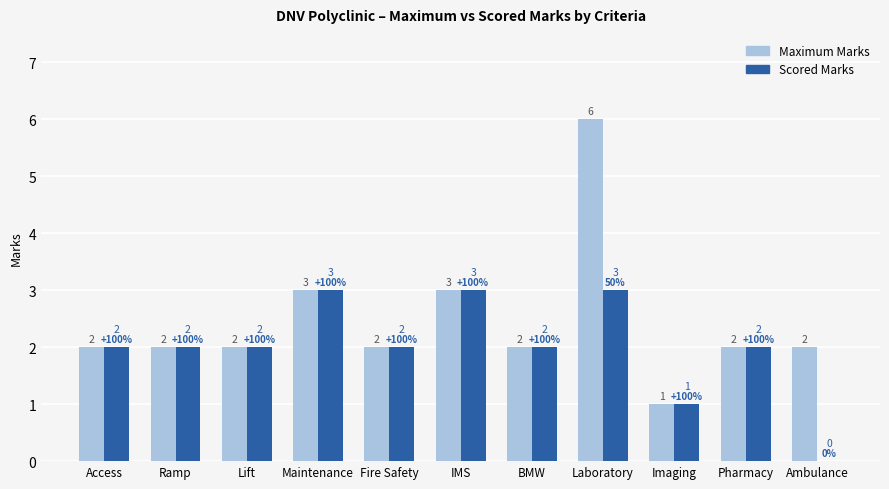

At which category is the sum across all series the highest?

Laboratory